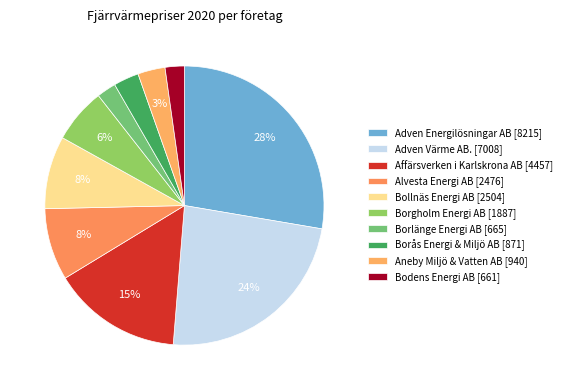

Count the number of slices in the pie.

10